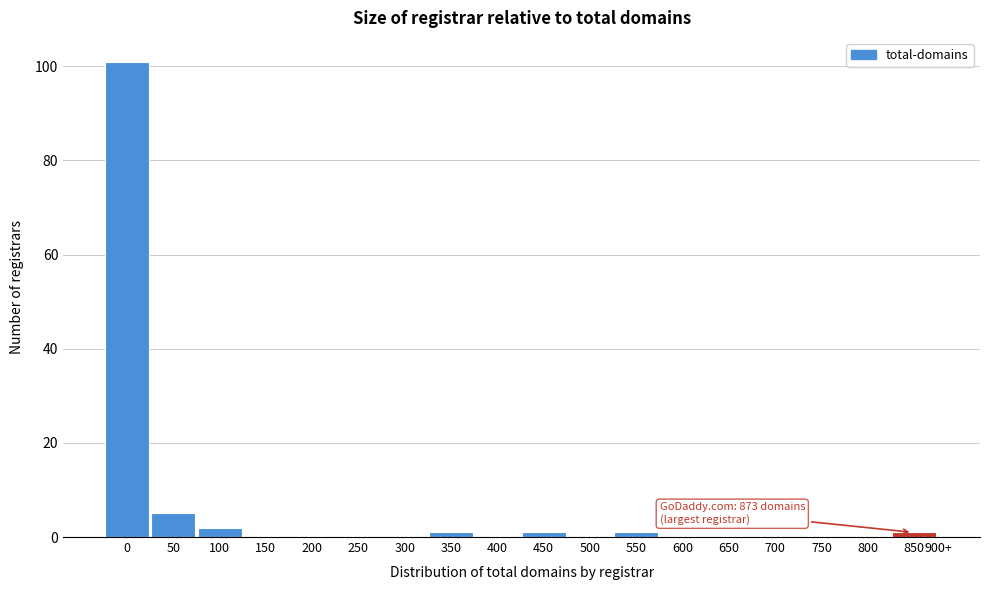

Reading left to right, extract all data points from this chart.

0=101	50=5	100=2	150=0	200=0	250=0	300=0	350=1	400=0	450=1	500=0	550=1	600=0	650=0	700=0	750=0	800=0	850=1	900+=0